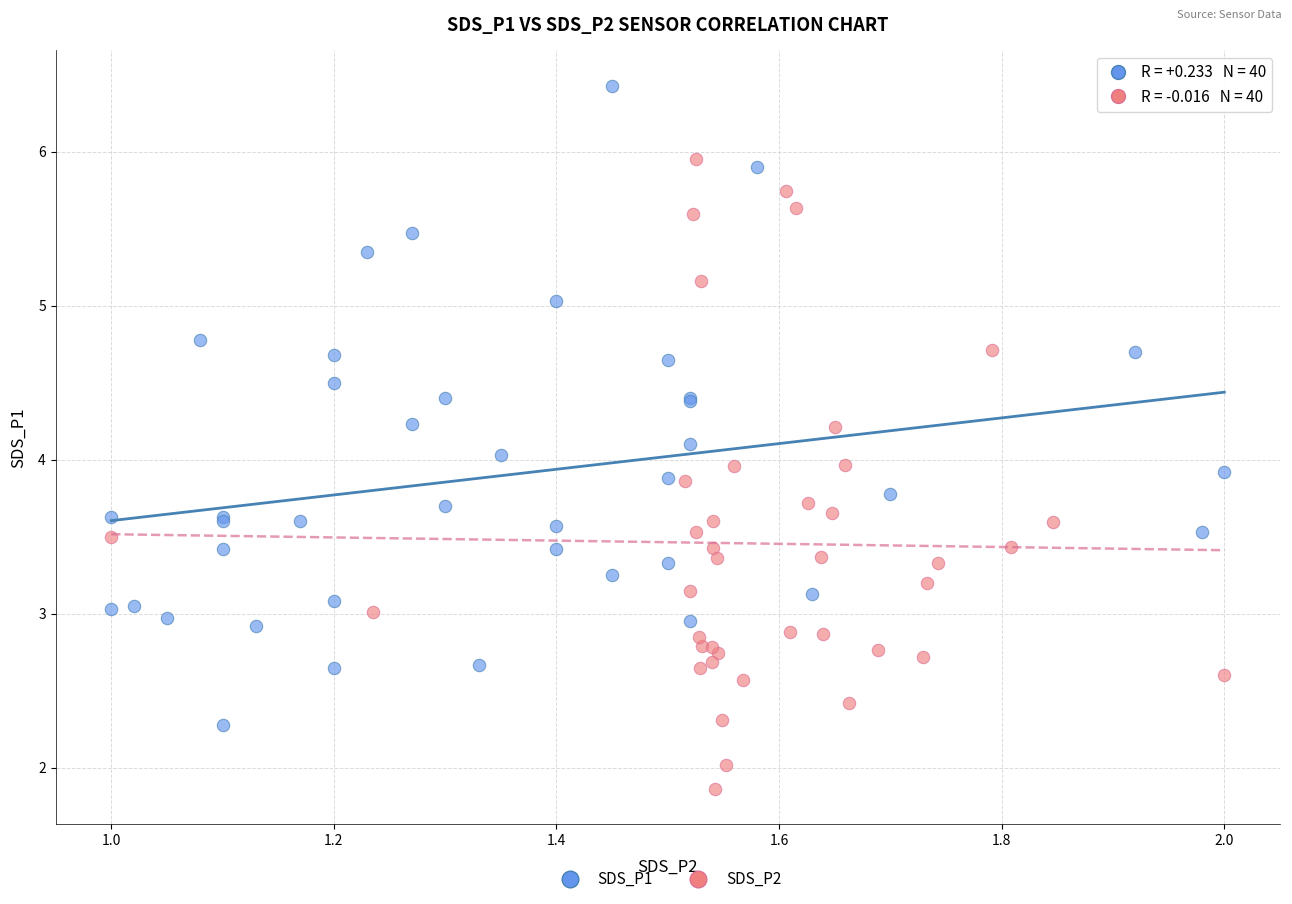

Which series reaches the minimum Y coordinate?

SDS_P2